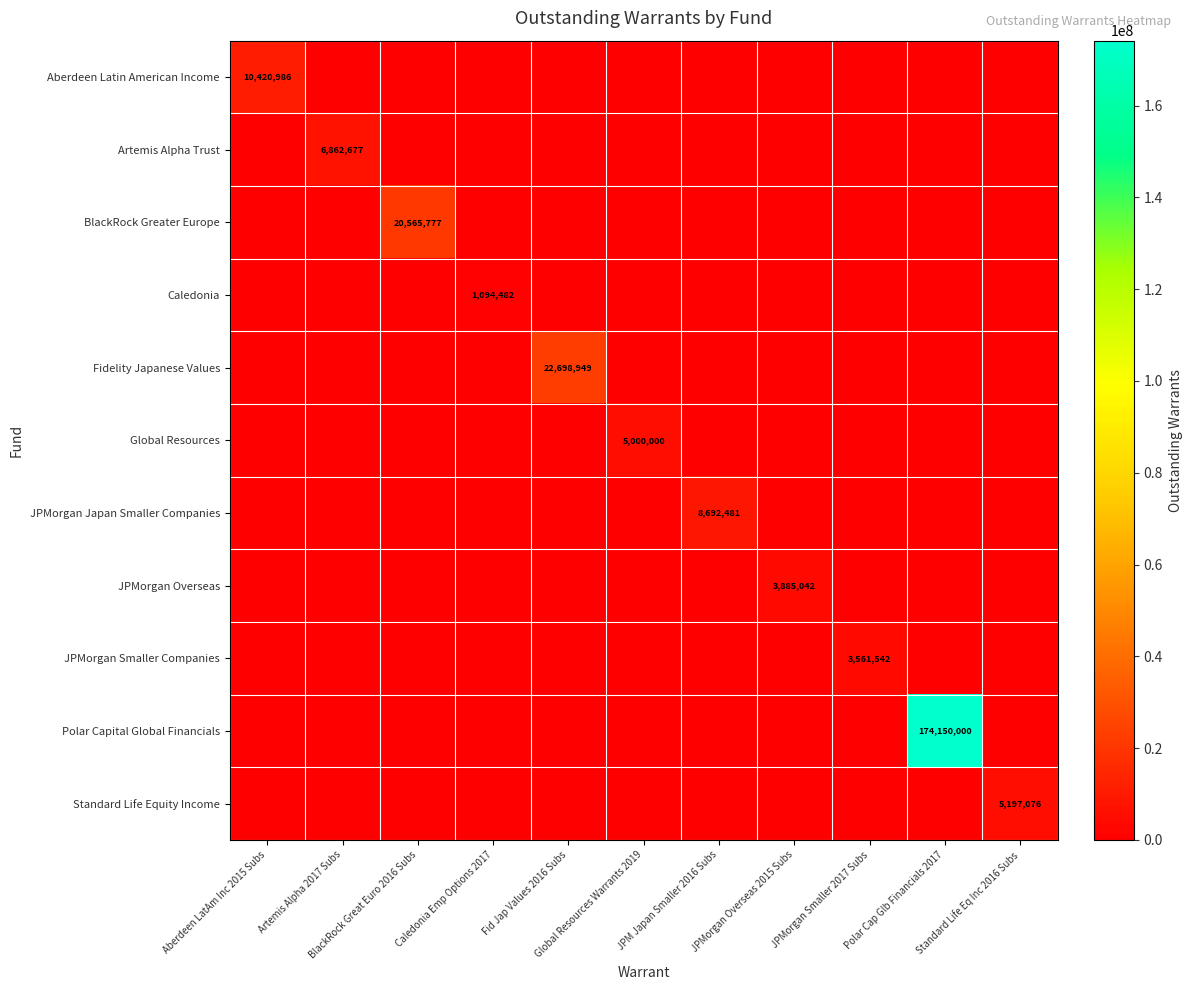

The JPMorgan Overseas series shows 0 at JPM Japan Smaller 2016 Subs. True or false?

True